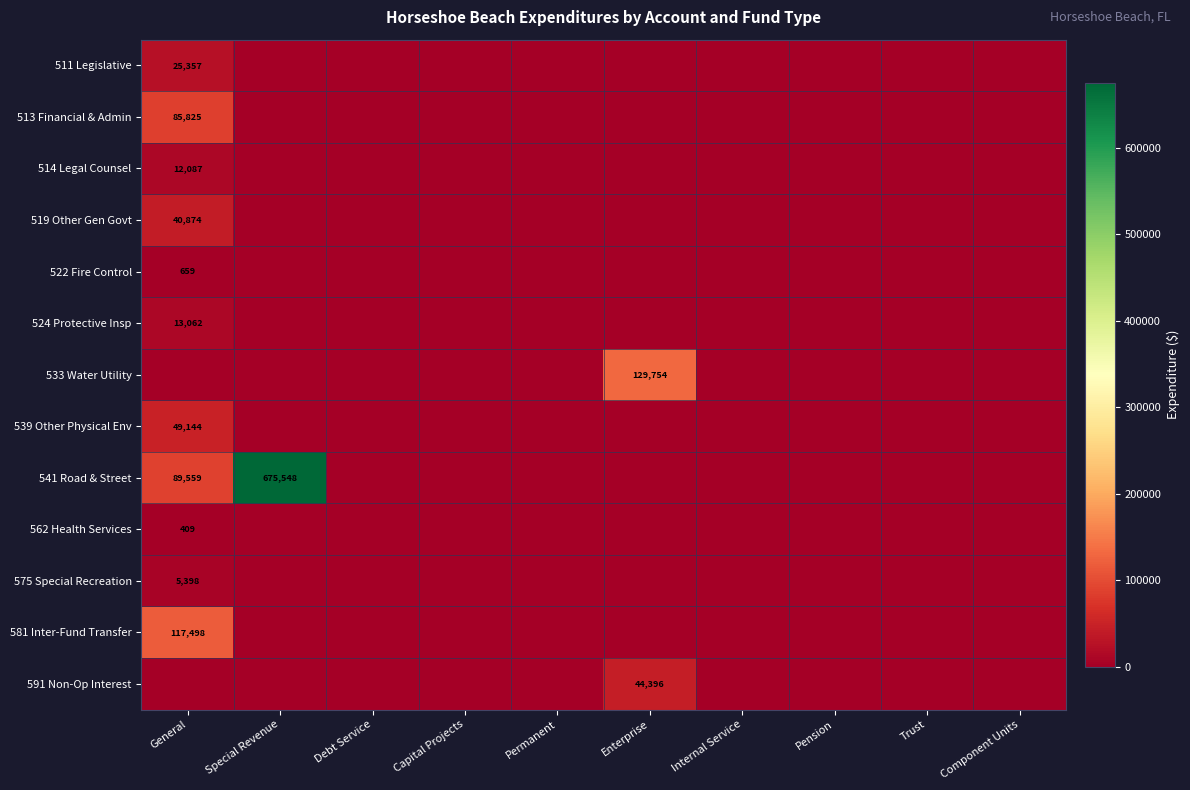

Which series has the widest spread of values?

541 Road & Street